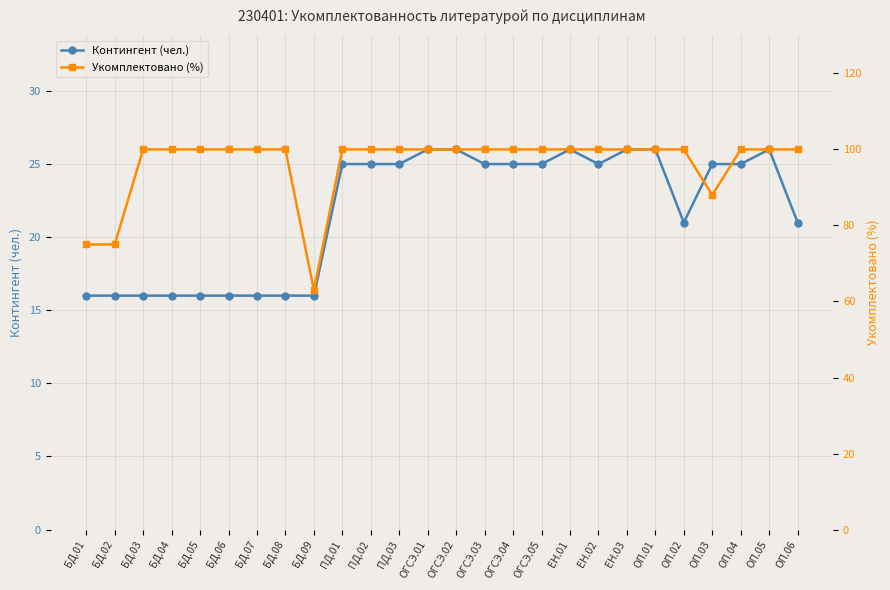

Reading right to left, list all the values displayed in this chart.

Контингент (чел.): ОП.06=21	ОП.05=26	ОП.04=25	ОП.03=25	ОП.02=21	ОП.01=26	ЕН.03=26	ЕН.02=25	ЕН.01=26	ОГСЭ.05=25	ОГСЭ.04=25	ОГСЭ.03=25	ОГСЭ.02=26	ОГСЭ.01=26	ПД.03=25	ПД.02=25	ПД.01=25	БД.09=16	БД.08=16	БД.07=16	БД.06=16	БД.05=16	БД.04=16	БД.03=16	БД.02=16	БД.01=16
Укомплектовано (%): ОП.06=100	ОП.05=100	ОП.04=100	ОП.03=88	ОП.02=100	ОП.01=100	ЕН.03=100	ЕН.02=100	ЕН.01=100	ОГСЭ.05=100	ОГСЭ.04=100	ОГСЭ.03=100	ОГСЭ.02=100	ОГСЭ.01=100	ПД.03=100	ПД.02=100	ПД.01=100	БД.09=63	БД.08=100	БД.07=100	БД.06=100	БД.05=100	БД.04=100	БД.03=100	БД.02=75	БД.01=75